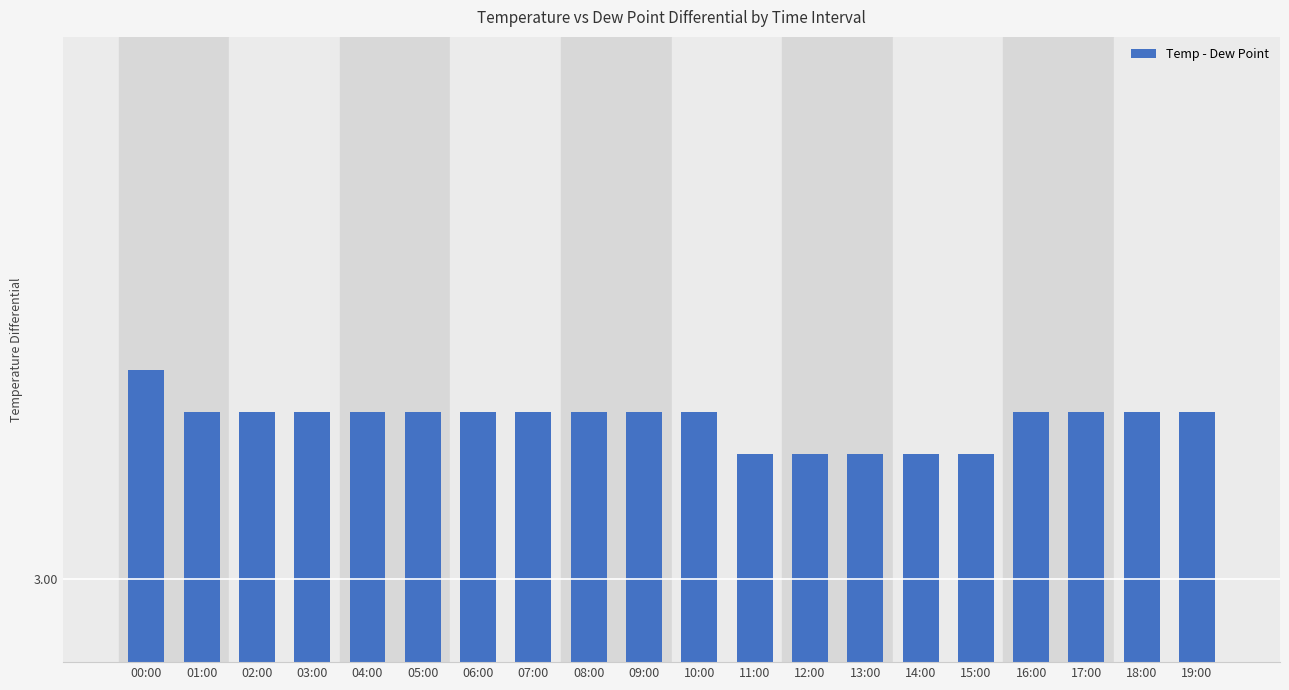

Reading left to right, transcribe all the data shown in this chart.

00:00=3.5	01:00=3.4	02:00=3.4	03:00=3.4	04:00=3.4	05:00=3.4	06:00=3.4	07:00=3.4	08:00=3.4	09:00=3.4	10:00=3.4	11:00=3.3	12:00=3.3	13:00=3.3	14:00=3.3	15:00=3.3	16:00=3.4	17:00=3.4	18:00=3.4	19:00=3.4